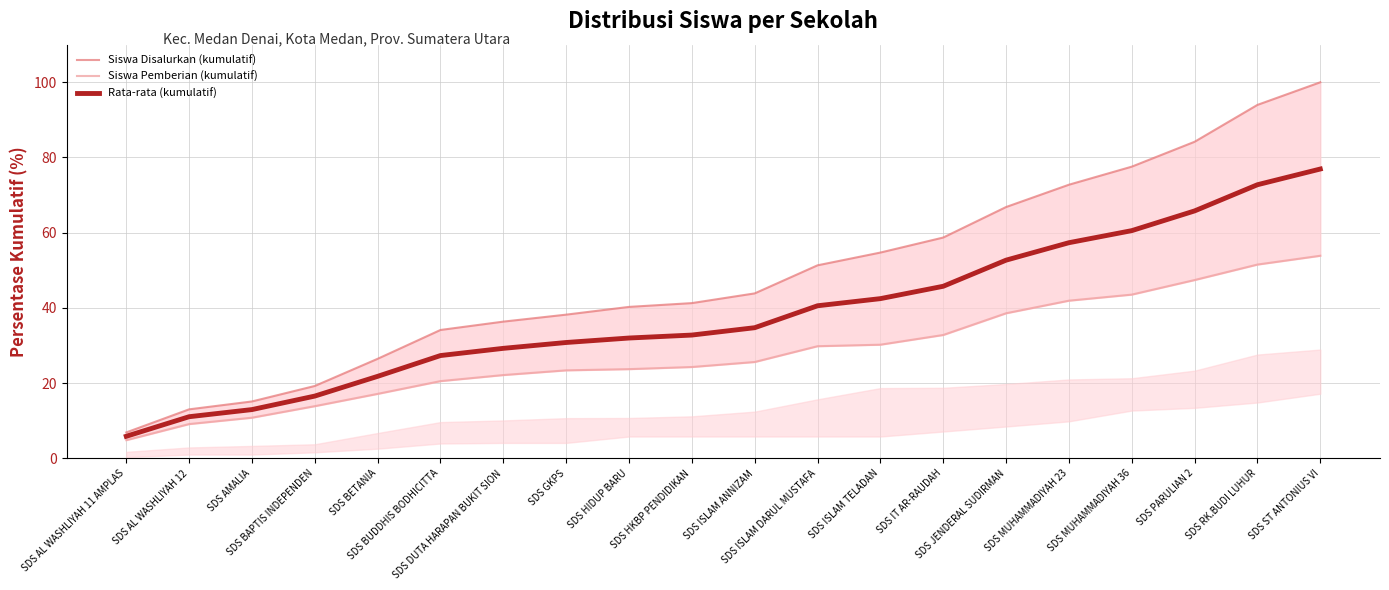

Between SDS ISLAM TELADAN and SDS JENDERAL SUDIRMAN, which series saw the biggest shift?

Siswa Disalurkan (kumulatif)